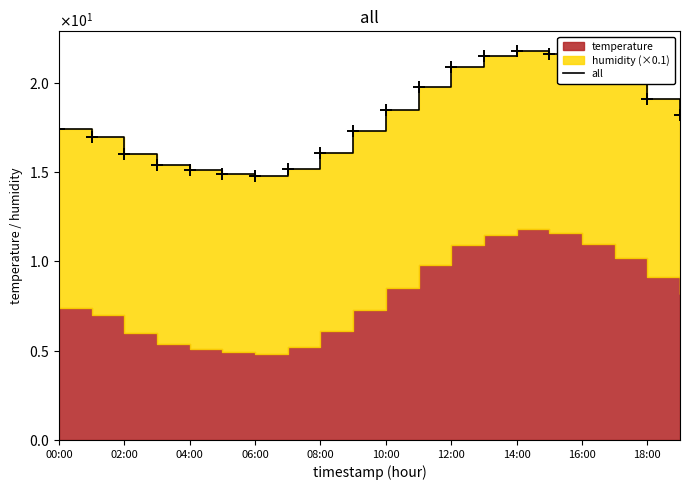

The chart shows a value of 4.4 at 00:00. True or false?

False